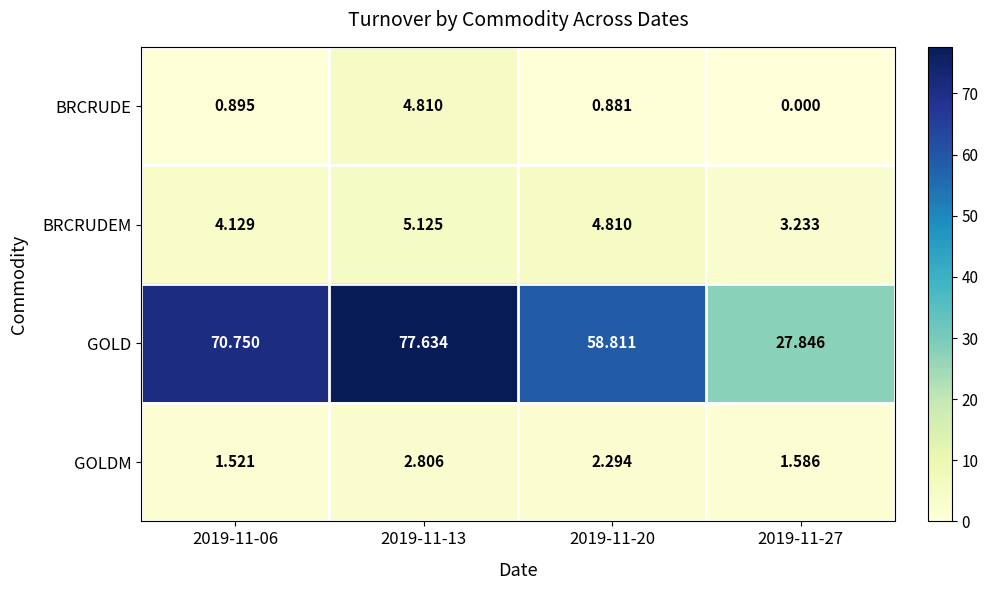

At 2019-11-27, list the series in order from largest to smallest.

GOLD, BRCRUDEM, GOLDM, BRCRUDE